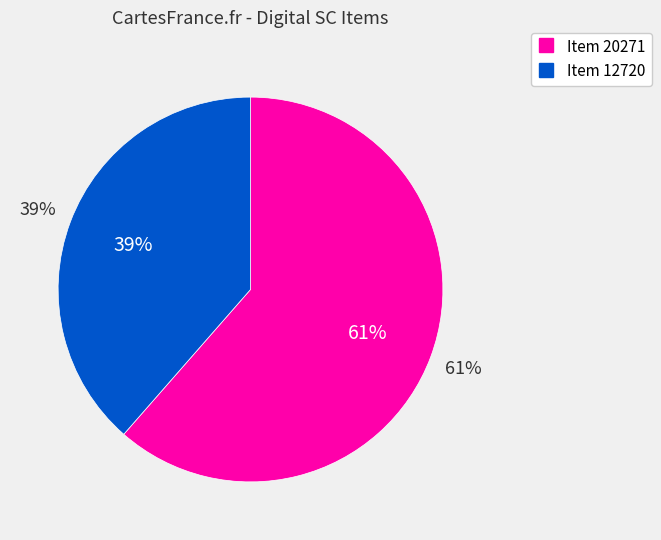

Do Item 12720 and Item 20271 together represent more than half of the pie?

Yes